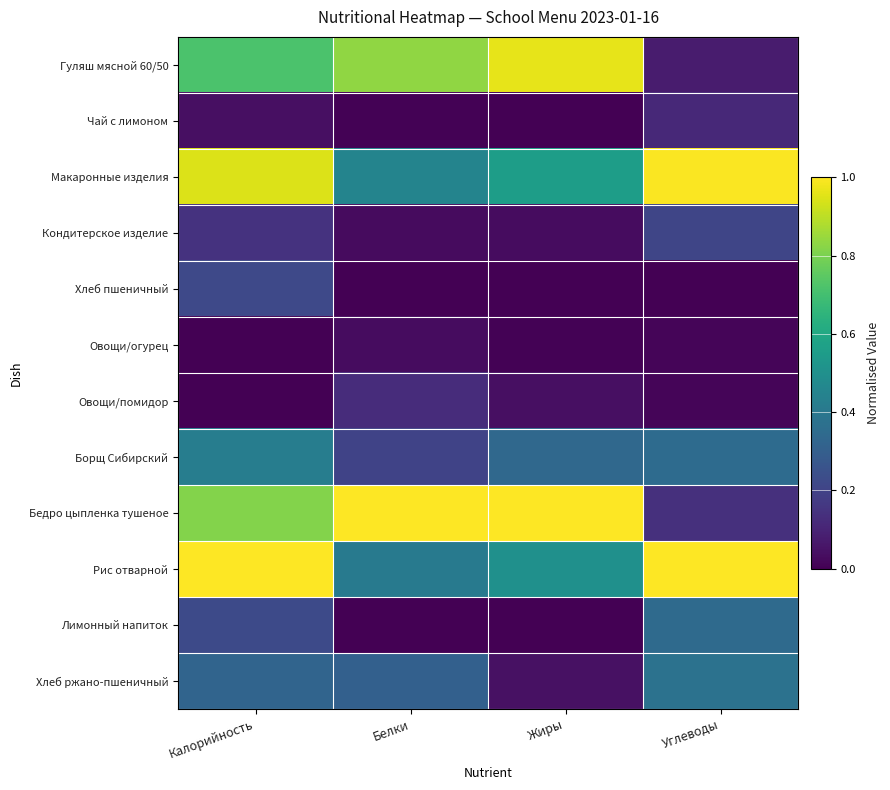

What is the maximum value shown in the chart?

1.0